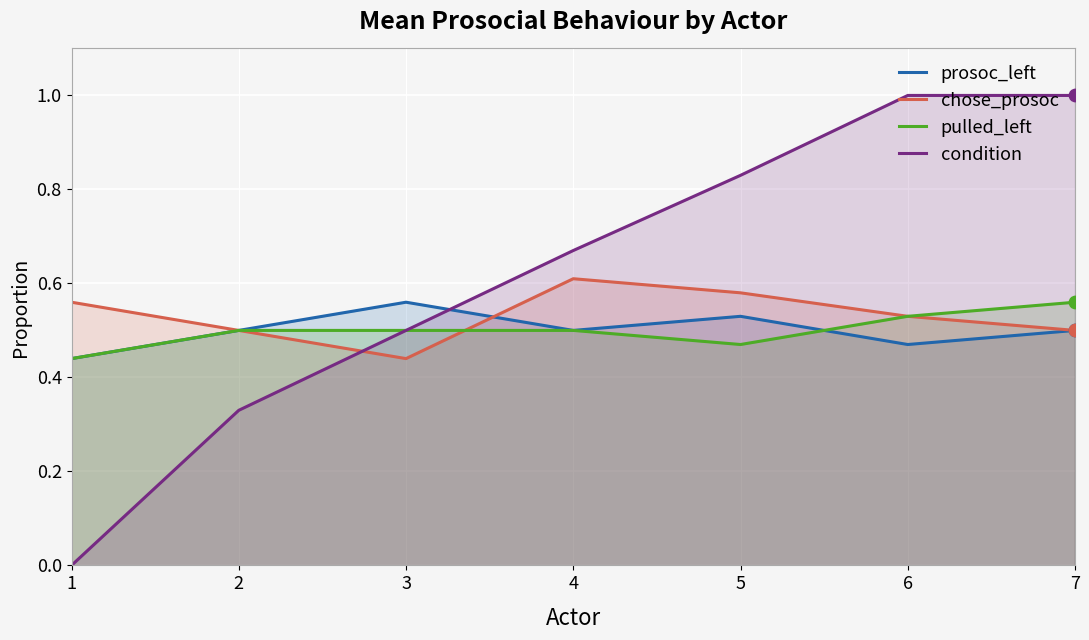

What is the total value across all series at 5?

2.4